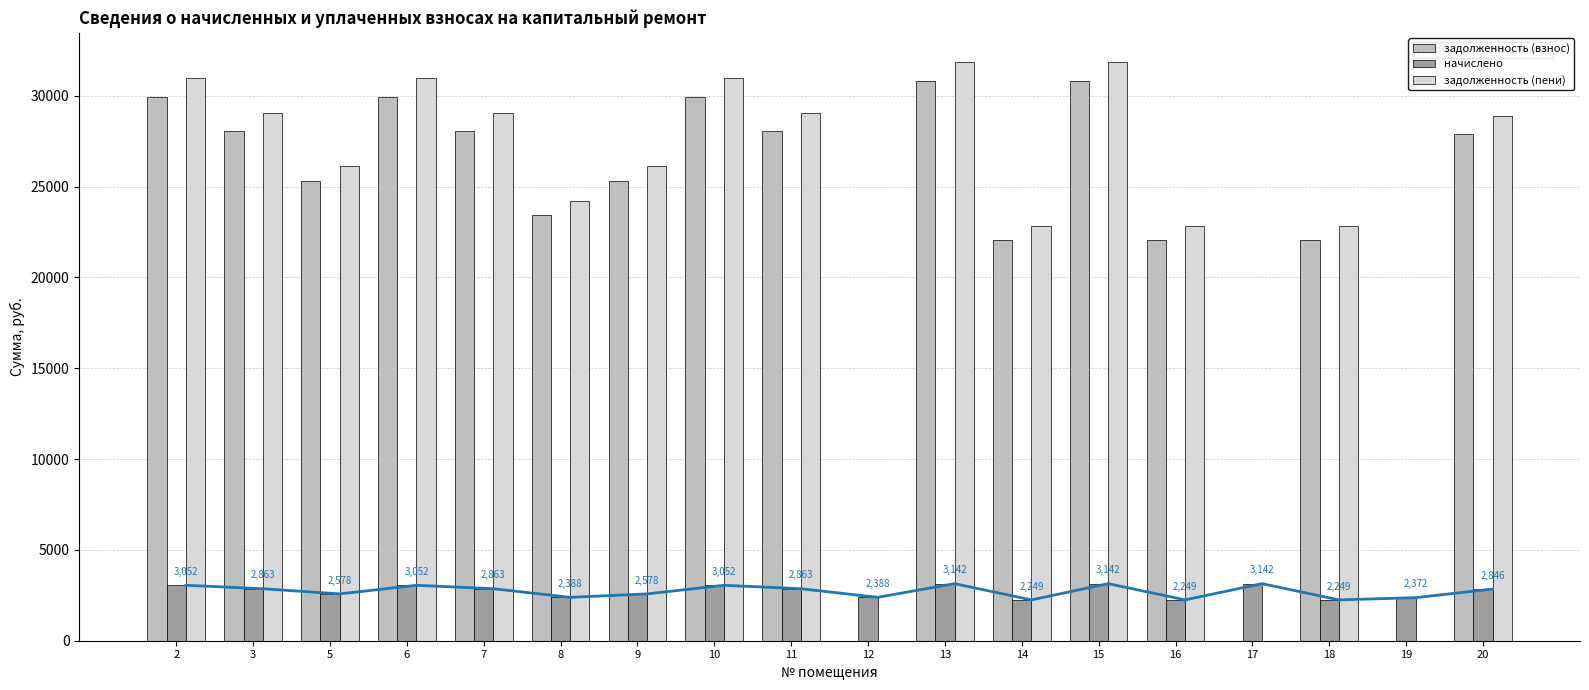

Which has a higher value, 13 or 5?

13